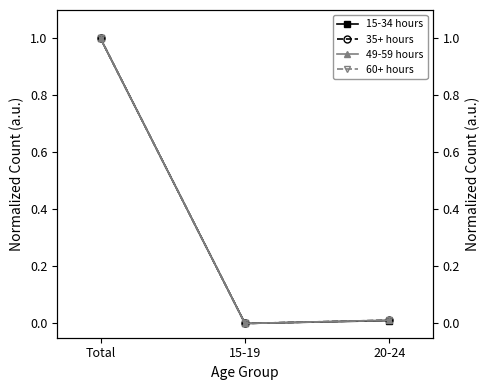

The 49-59 hours series shows 0.0 at 20-24. True or false?

False